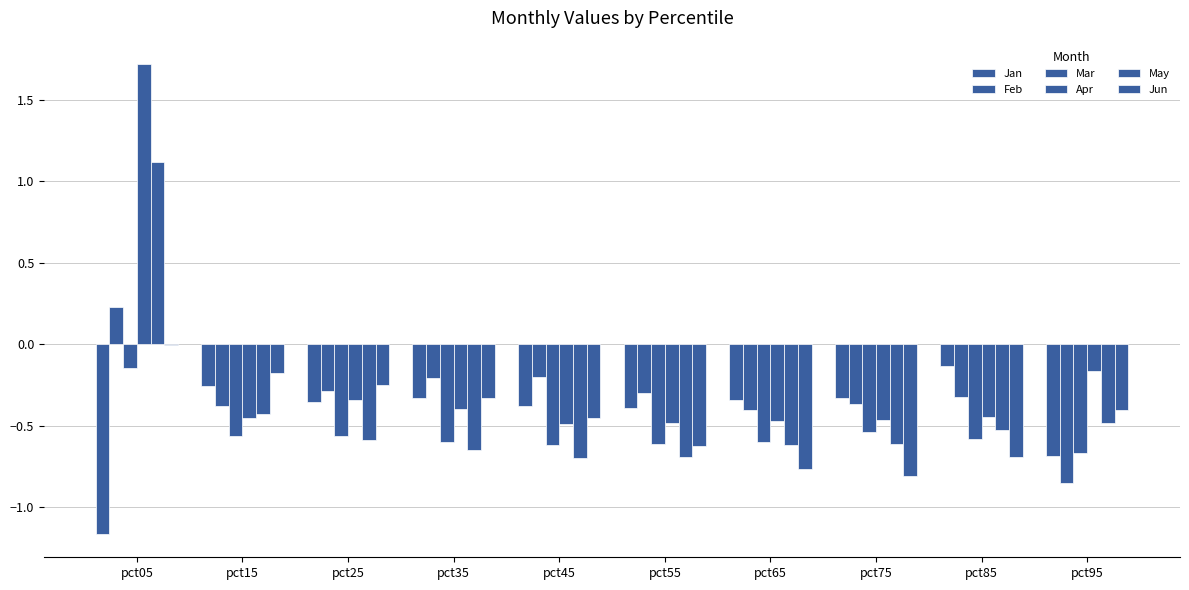

What is the difference between the highest and lowest values at pct85?

0.6